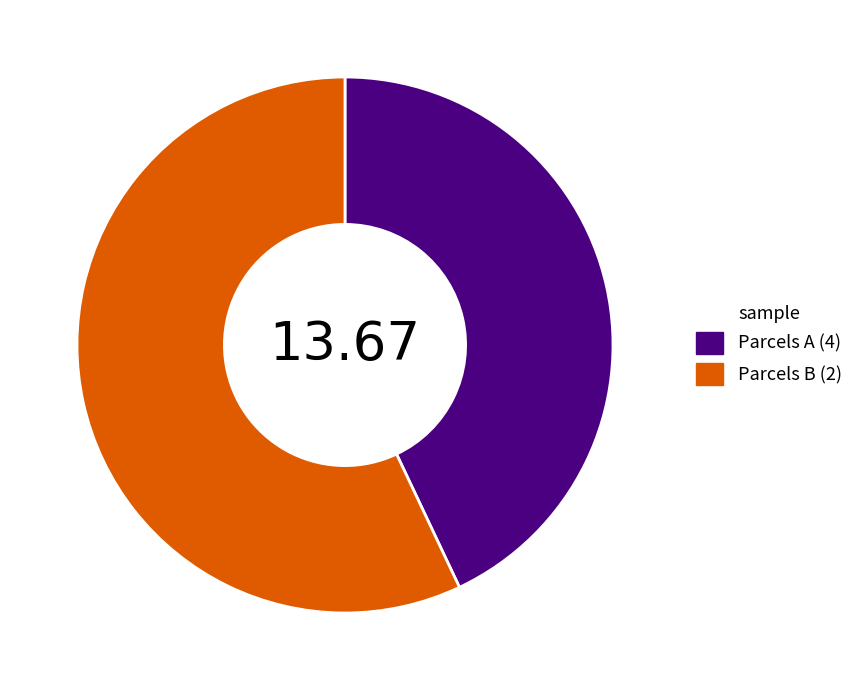

Approximately how many times larger is the value at Parcels B (2) compared to Parcels A (4)?

1.3